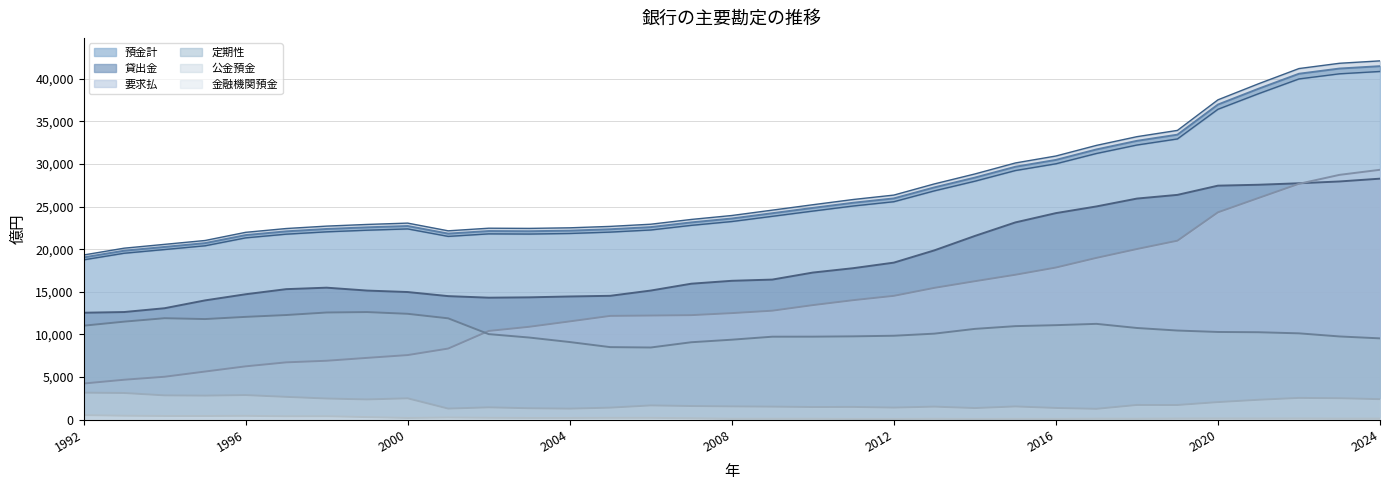

What is the spread (max minus min) of values at 2001?

21573